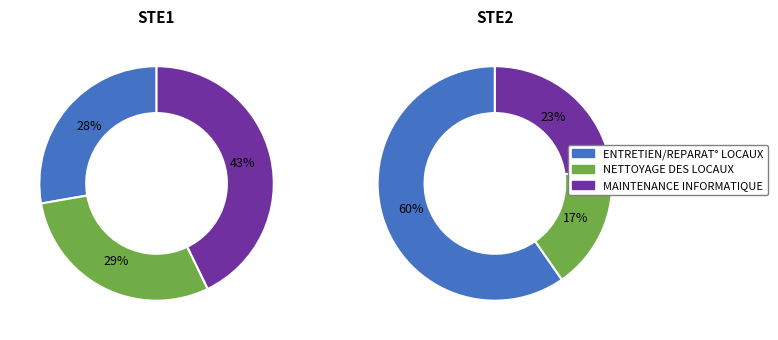

Which series changed the most between NETTOYAGE DES LOCAUX and MAINTENANCE INFORMATIQUE?

STE1